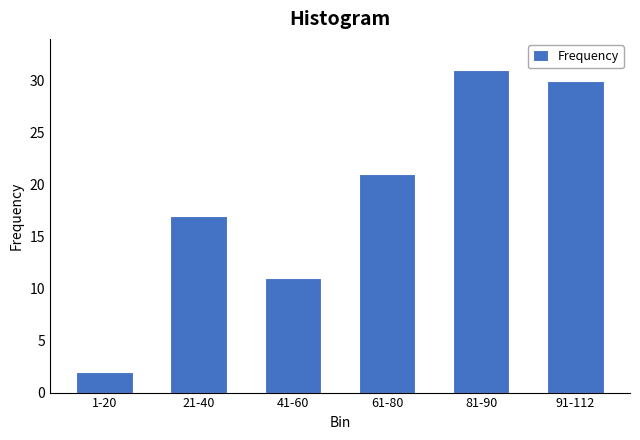

Reading left to right, extract all data points from this chart.

2	17	11	21	31	30